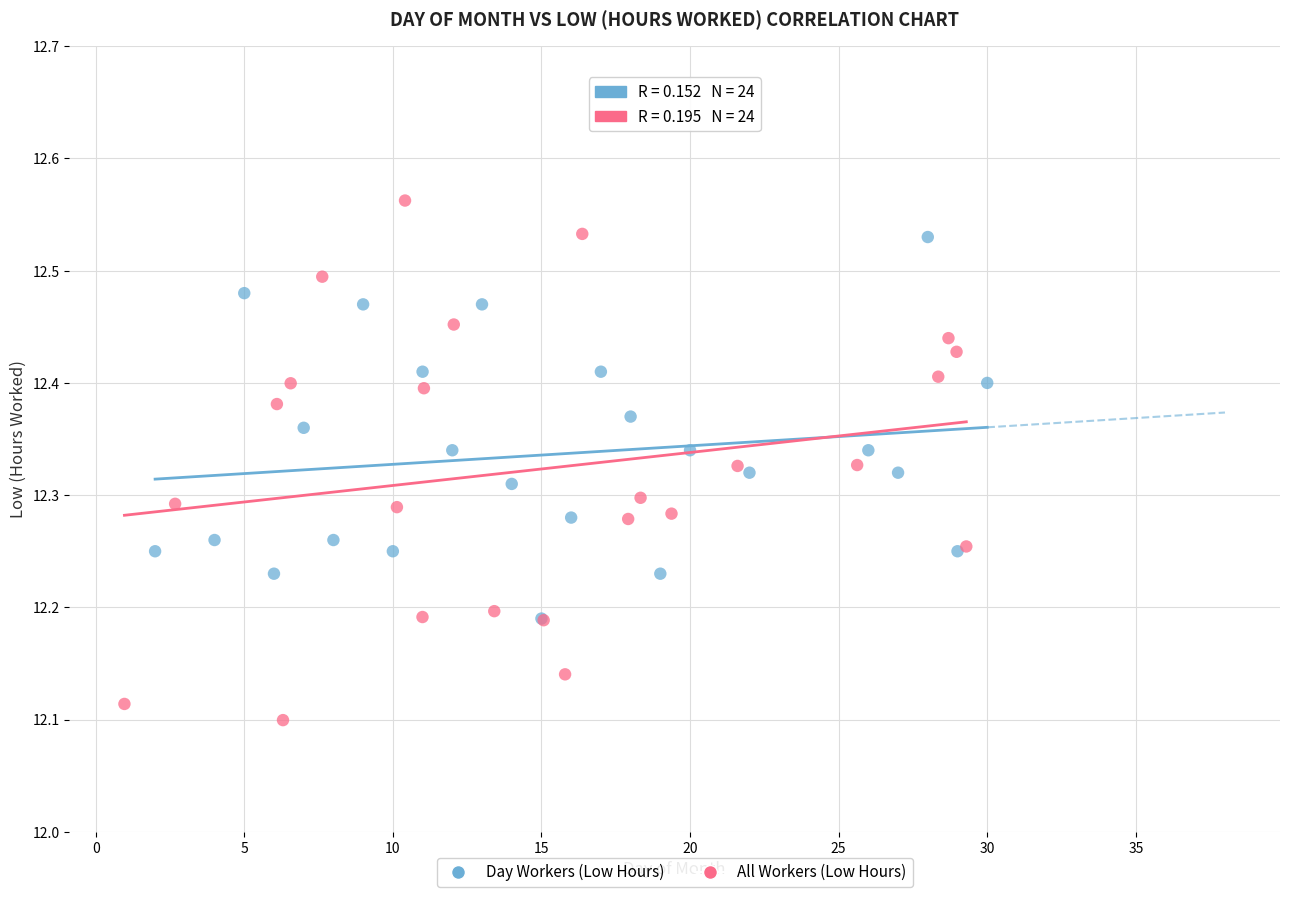

What are all the series names shown in the legend?

Day Workers (Low Hours), All Workers (Low Hours)